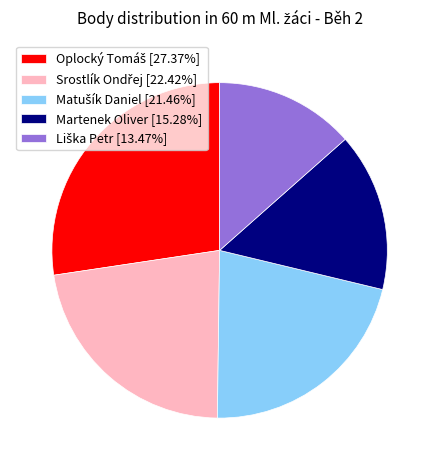

Does any single category account for the majority?

No